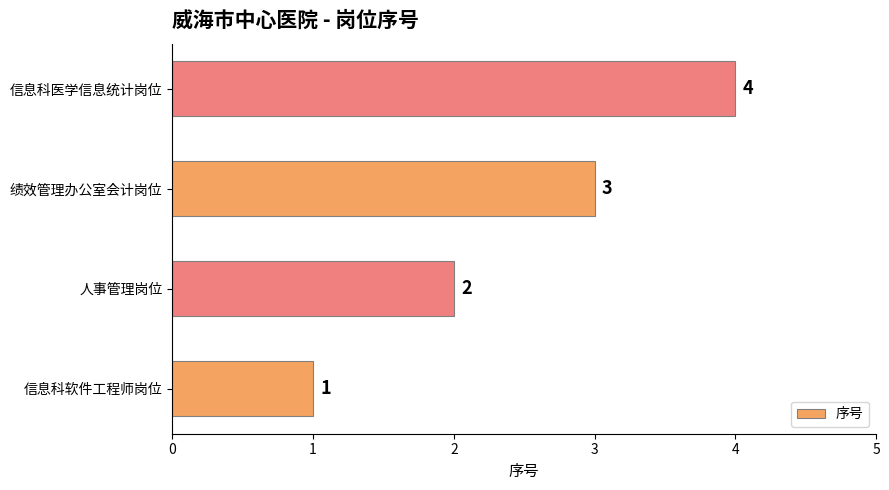

The value at 信息科软件工程师岗位 is 0. True or false?

False